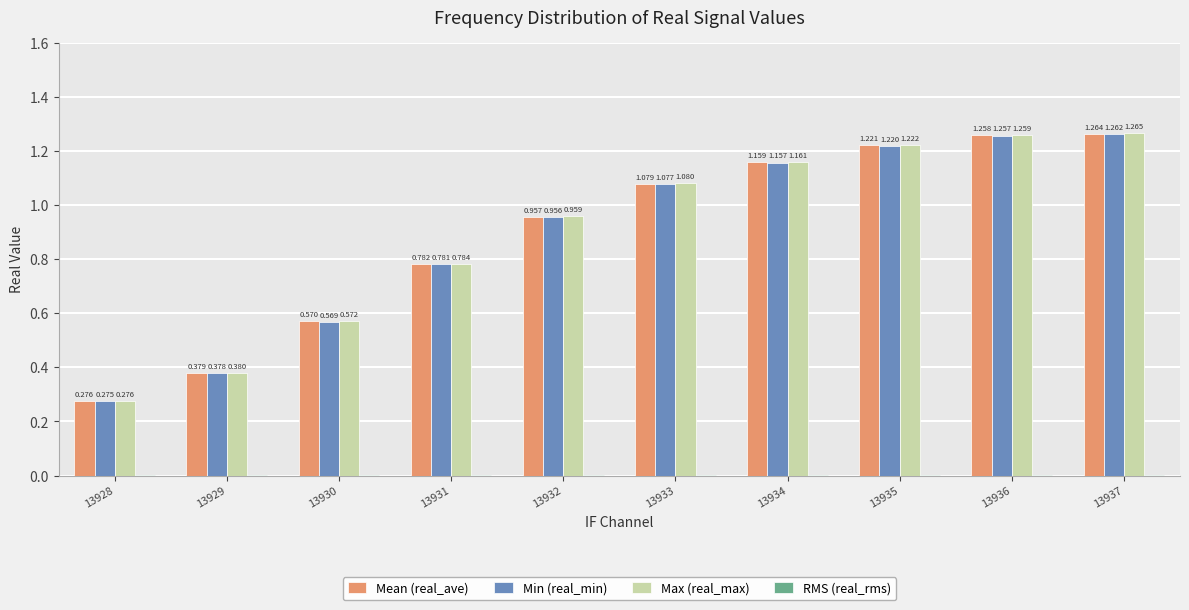

Which series has the largest total across all categories?

Max (real_max)